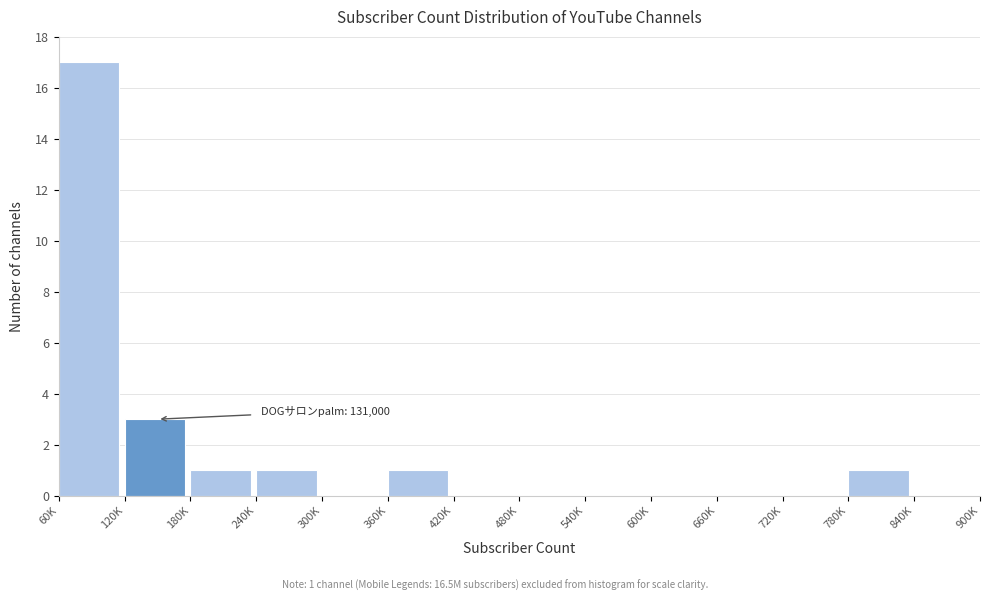

Between 120K and 480K, which is larger?

120K